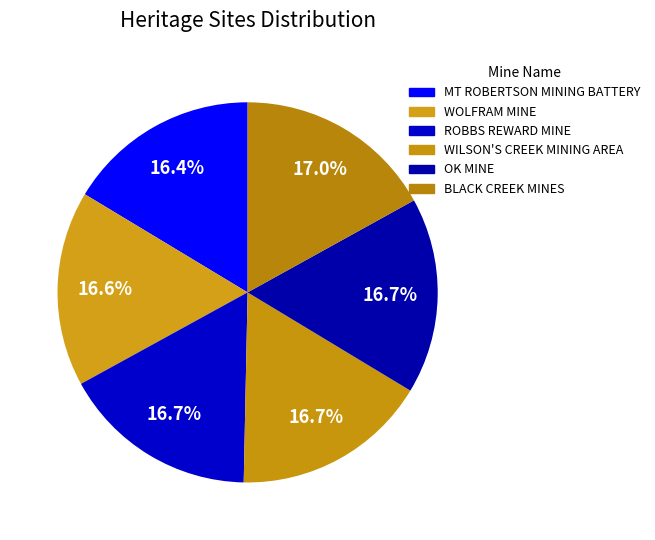

Is it true that OK MINE is 17% of the pie?

True